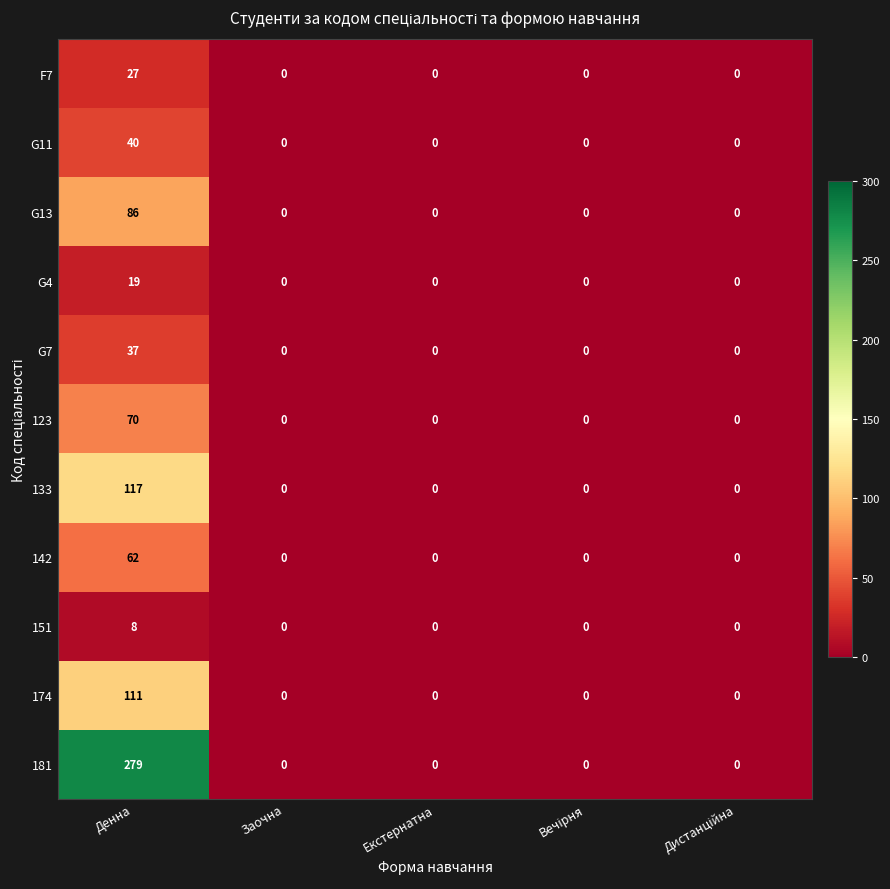

Which series has the largest total across all categories?

181